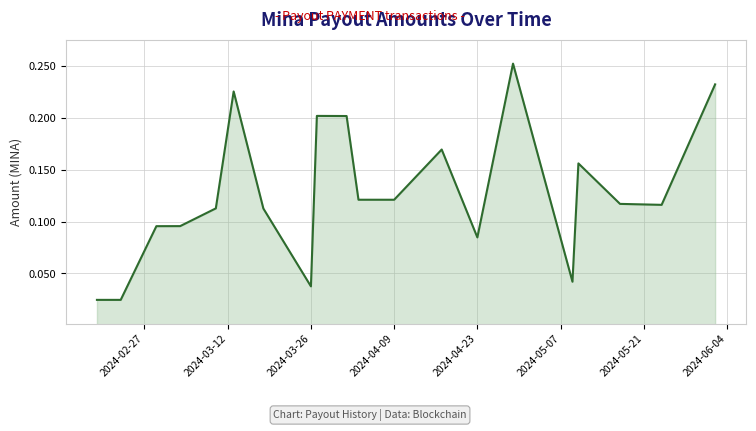

Is this an area chart (filled region under the line)?

Yes